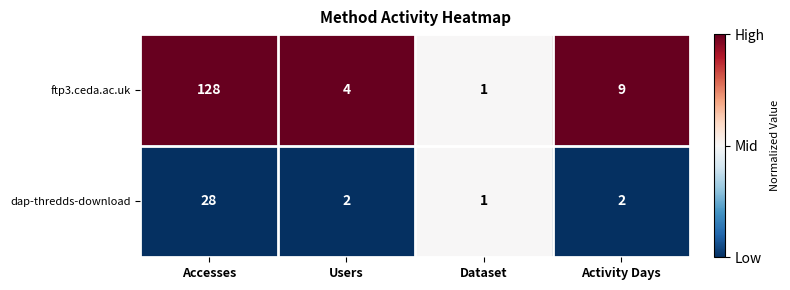

What is the total value across all series at Dataset?

2